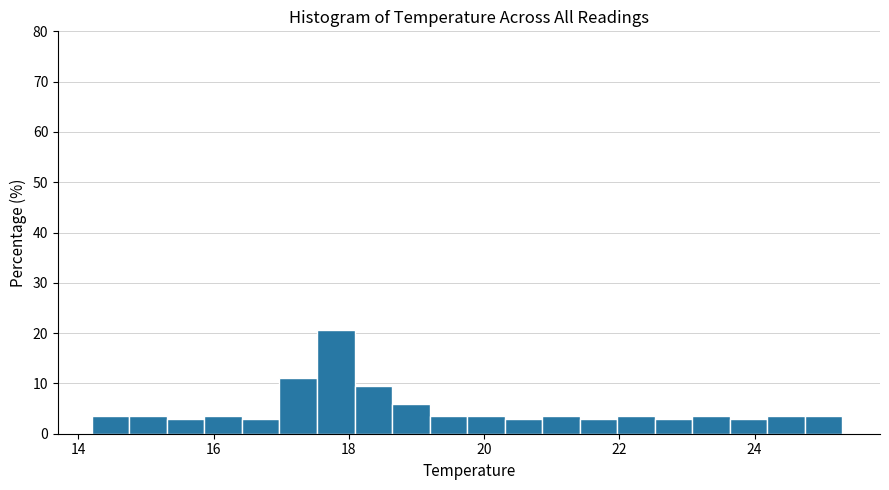

Read against the x-axis, roughly where is the centre of the tallest bar?

17.8